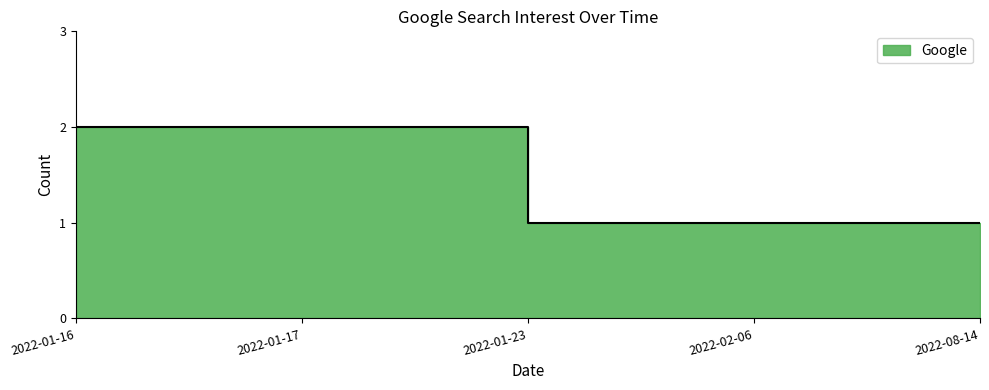

What is the change in value from 2022-01-23 to 2022-01-17?

+1